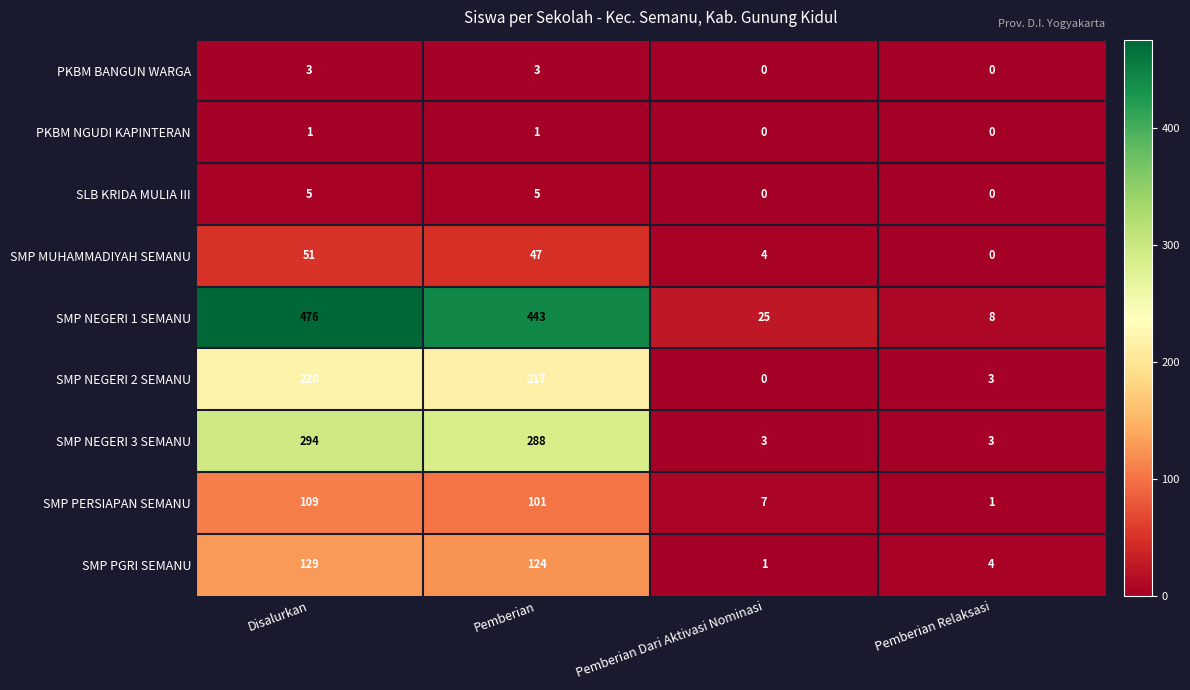

List the series in order of their peak value, lowest first.

PKBM NGUDI KAPINTERAN, PKBM BANGUN WARGA, SLB KRIDA MULIA III, SMP MUHAMMADIYAH SEMANU, SMP PERSIAPAN SEMANU, SMP PGRI SEMANU, SMP NEGERI 2 SEMANU, SMP NEGERI 3 SEMANU, SMP NEGERI 1 SEMANU